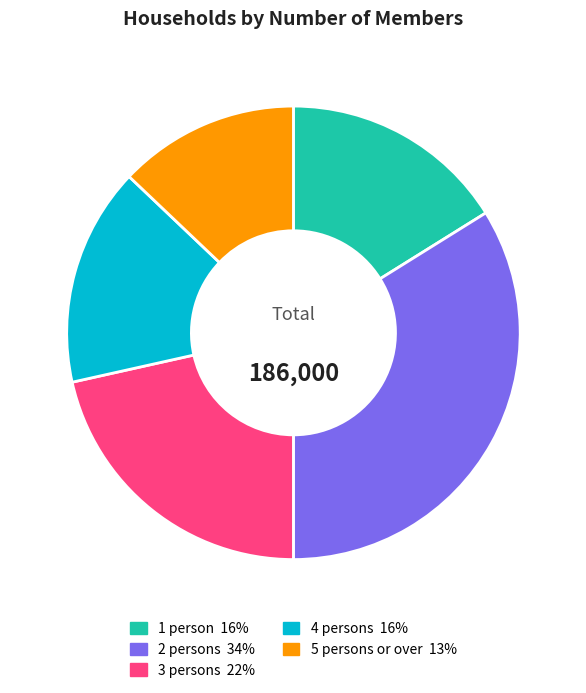

Do 4 persons and 1 person together represent more than half of the pie?

No